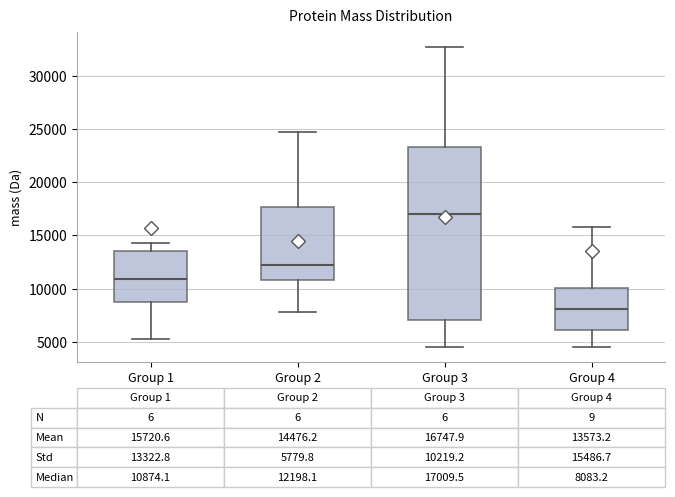

Which box has the lowest median line?

Group 4